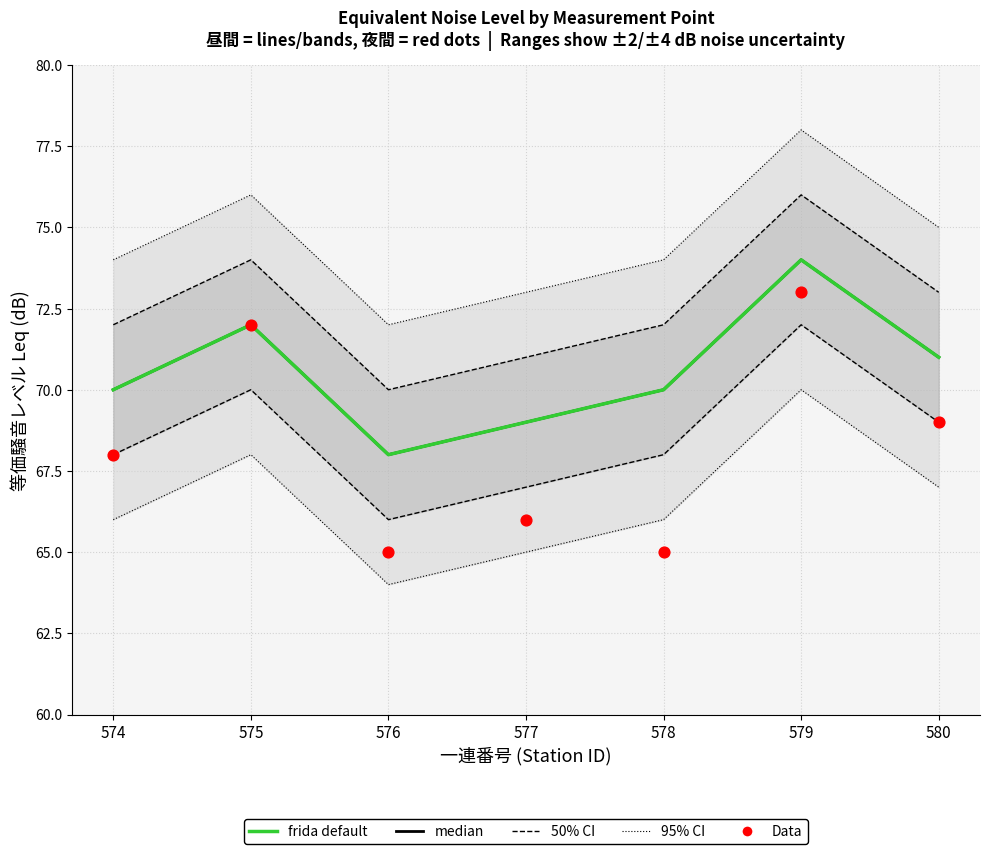

Which series has the largest Y range (max minus min)?

Data